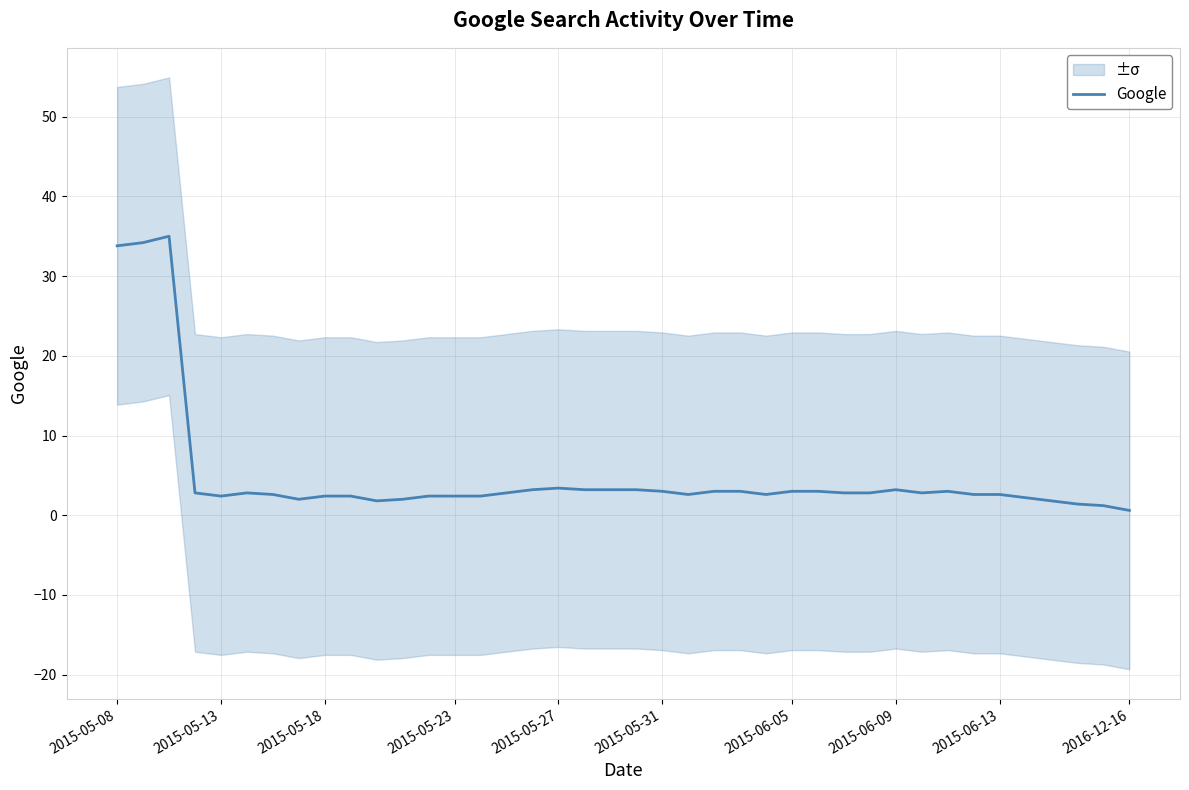

What is the smallest value displayed?

0.6